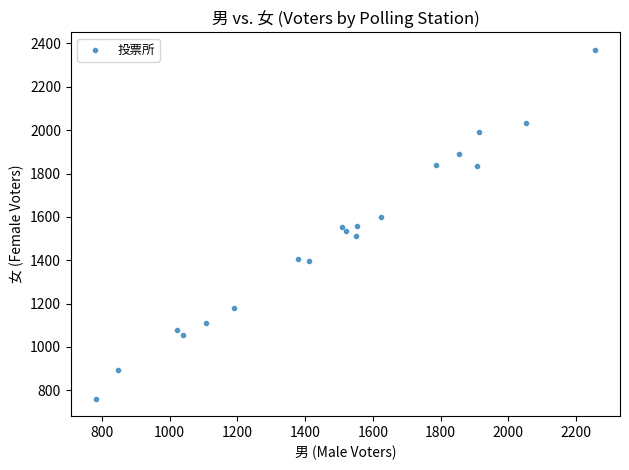

What is the range of Y values (max minus min)?

1610